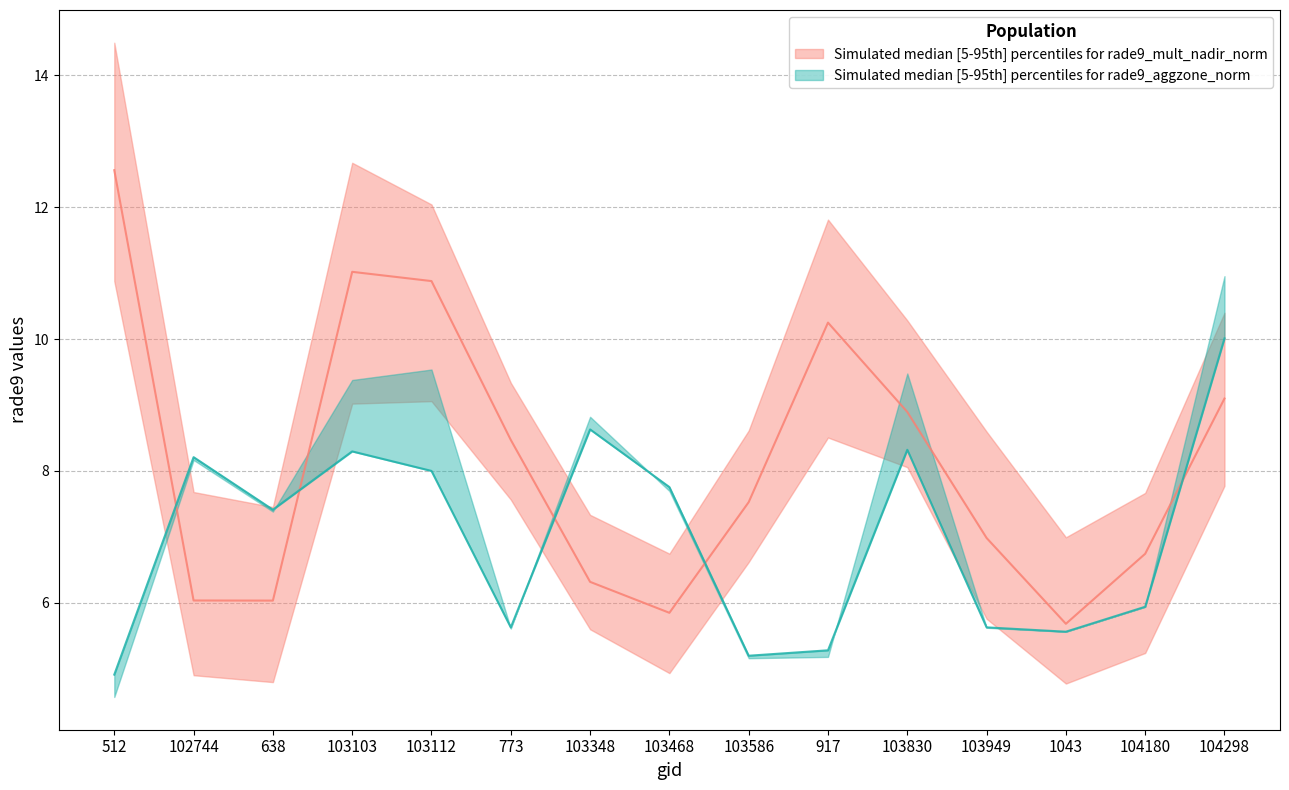

Rank the categories by rade9_aggzone_norm_median value from lowest to highest.

512, 103586, 917, 1043, 773, 103949, 104180, 638, 103468, 103112, 102744, 103103, 103830, 103348, 104298